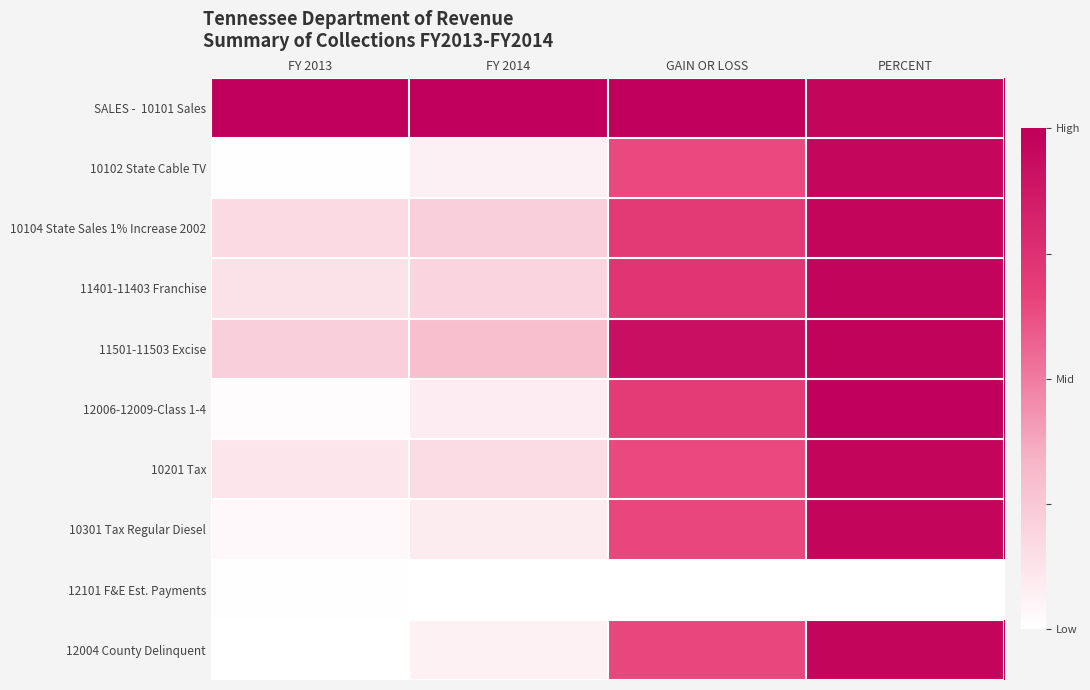

Between PERCENT and FY 2014, which is larger?

FY 2014